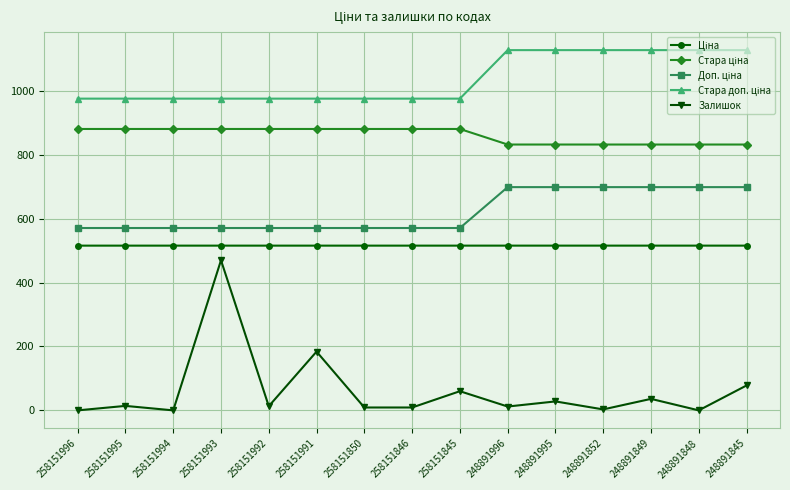

Is it true that Залишок equals 12.0 at 248891996?

True